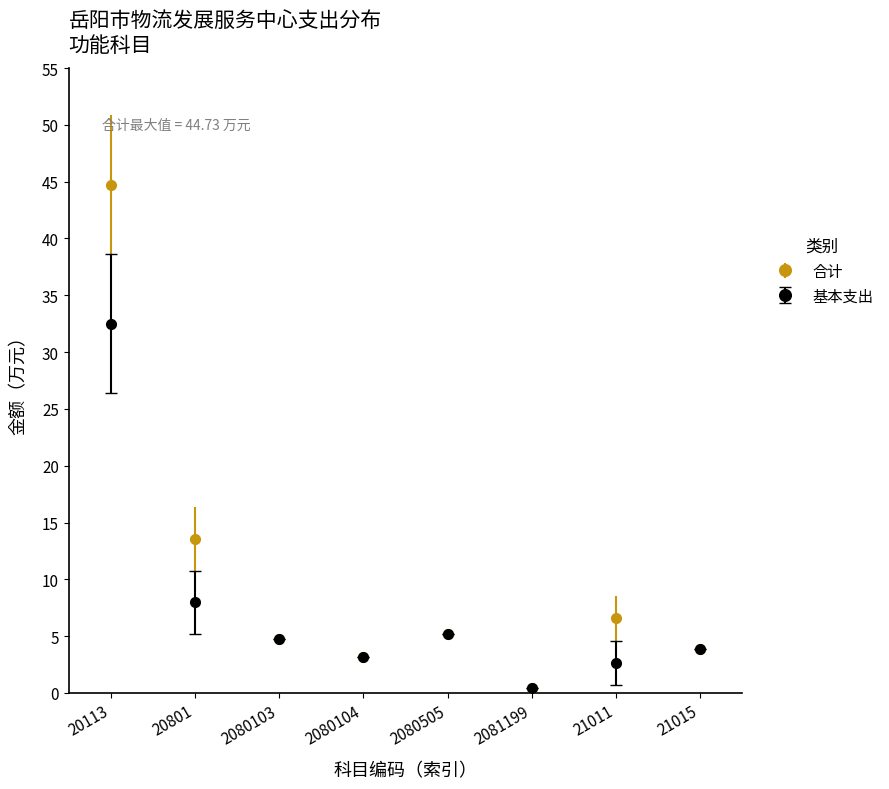

Which series changed the most between 20801 and 2080103?

合计